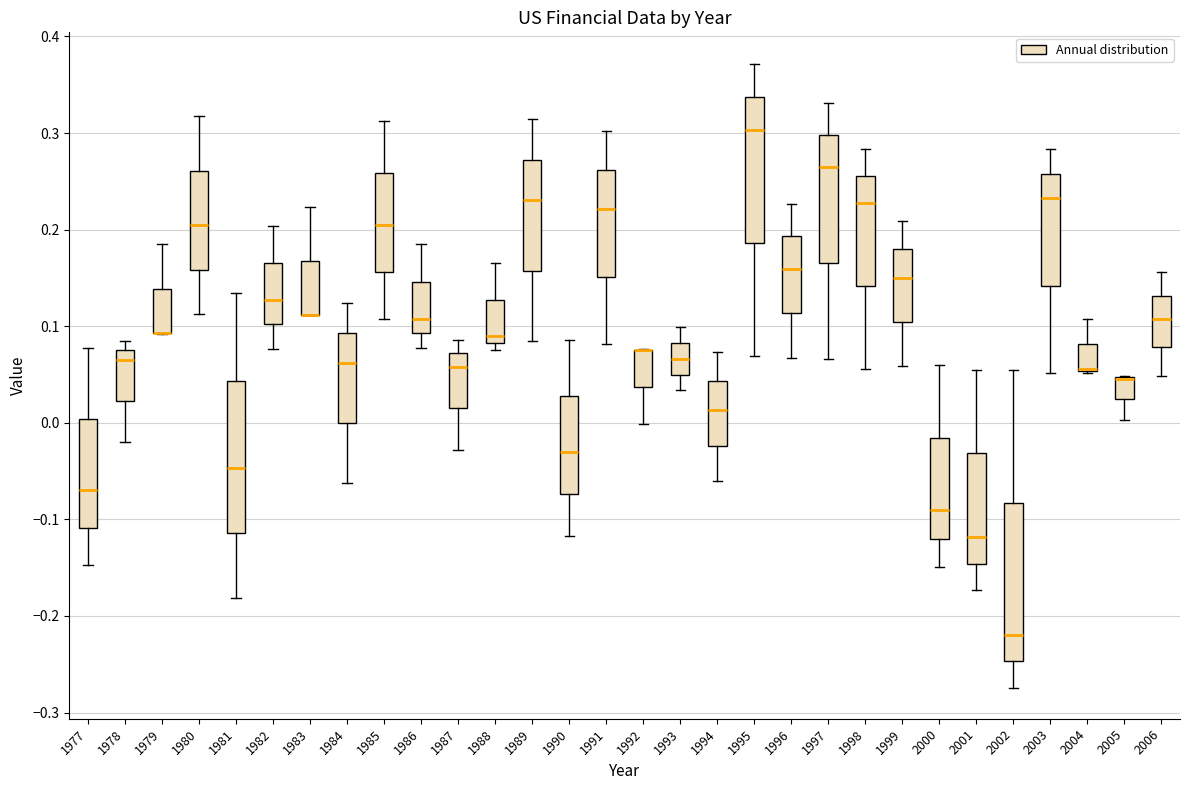

Reading left to right, read every box against the y-axis: the position of its median line, the range the box covers, and the ends of its whiskers. The values are not printed on the chart, so give them approximately, as read against the axis.

1977: median -0.07, box -0.11 to 0.00, whiskers -0.15 to 0.08
1978: median 0.07 (just below the box's upper edge), box 0.02 to 0.07, whiskers -0.02 to 0.08
1979: median 0.09 (drawn on the box's lower edge), box 0.09 to 0.14, whiskers 0.09 to 0.19
1980: median 0.20, box 0.16 to 0.26, whiskers 0.11 to 0.32
1981: median -0.05, box -0.11 to 0.04, whiskers -0.18 to 0.13
1982: median 0.13, box 0.10 to 0.17, whiskers 0.08 to 0.20
1983: median 0.11 (drawn on the box's lower edge), box 0.11 to 0.17, whiskers 0.11 to 0.22
1984: median 0.06, box 0.00 to 0.09, whiskers -0.06 to 0.12
1985: median 0.20, box 0.16 to 0.26, whiskers 0.11 to 0.31
1986: median 0.11, box 0.09 to 0.15, whiskers 0.08 to 0.18
1987: median 0.06, box 0.02 to 0.07, whiskers -0.03 to 0.09
1988: median 0.09, box 0.08 to 0.13, whiskers 0.08 (just below the box's lower edge) to 0.17
1989: median 0.23, box 0.16 to 0.27, whiskers 0.08 to 0.31
1990: median -0.03, box -0.07 to 0.03, whiskers -0.12 to 0.09
1991: median 0.22, box 0.15 to 0.26, whiskers 0.08 to 0.30
1992: median 0.07 (drawn on the box's upper edge), box 0.04 to 0.08, whiskers 0.00 to 0.08
1993: median 0.07, box 0.05 to 0.08, whiskers 0.03 to 0.10
1994: median 0.01, box -0.02 to 0.04, whiskers -0.06 to 0.07
1995: median 0.30, box 0.19 to 0.34, whiskers 0.07 to 0.37
1996: median 0.16, box 0.11 to 0.19, whiskers 0.07 to 0.23
1997: median 0.26, box 0.17 to 0.30, whiskers 0.07 to 0.33
1998: median 0.23, box 0.14 to 0.26, whiskers 0.06 to 0.28
1999: median 0.15, box 0.10 to 0.18, whiskers 0.06 to 0.21
2000: median -0.09, box -0.12 to -0.02, whiskers -0.15 to 0.06
2001: median -0.12, box -0.15 to -0.03, whiskers -0.17 to 0.05
2002: median -0.22, box -0.25 to -0.08, whiskers -0.27 to 0.05
2003: median 0.23, box 0.14 to 0.26, whiskers 0.05 to 0.28
2004: median 0.06 (drawn on the box's lower edge), box 0.05 to 0.08, whiskers 0.05 to 0.11
2005: median 0.05 (drawn on the box's upper edge), box 0.02 to 0.05, whiskers 0.00 to 0.05
2006: median 0.11, box 0.08 to 0.13, whiskers 0.05 to 0.16